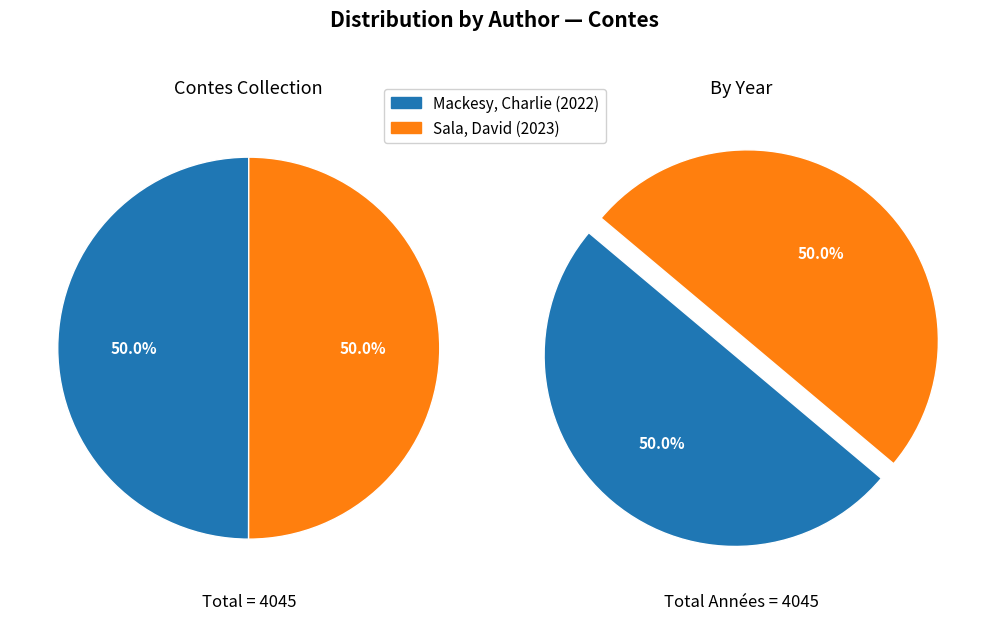

To the nearest percent, what percentage of the pie is Mackesy, Charlie?

50%